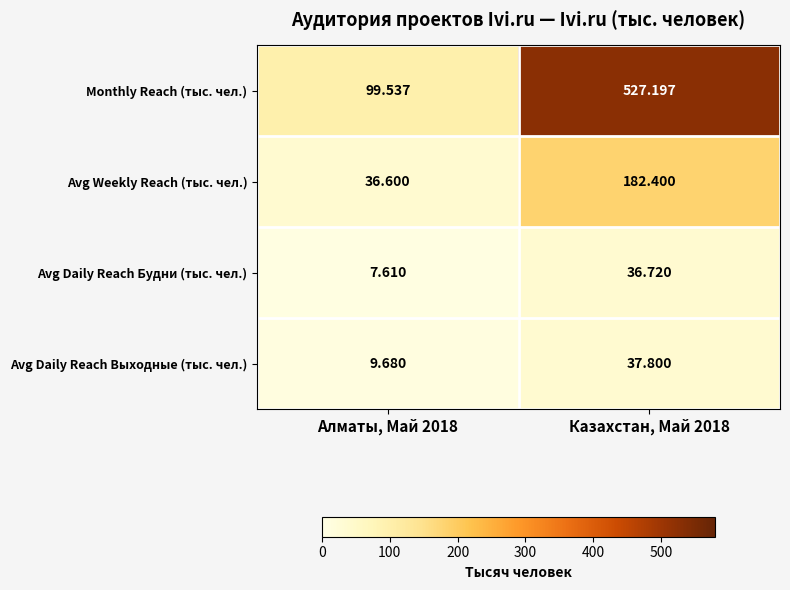

Between Алматы, Май 2018 and Казахстан, Май 2018, which series saw the biggest shift?

Monthly Reach (тыс. чел.)